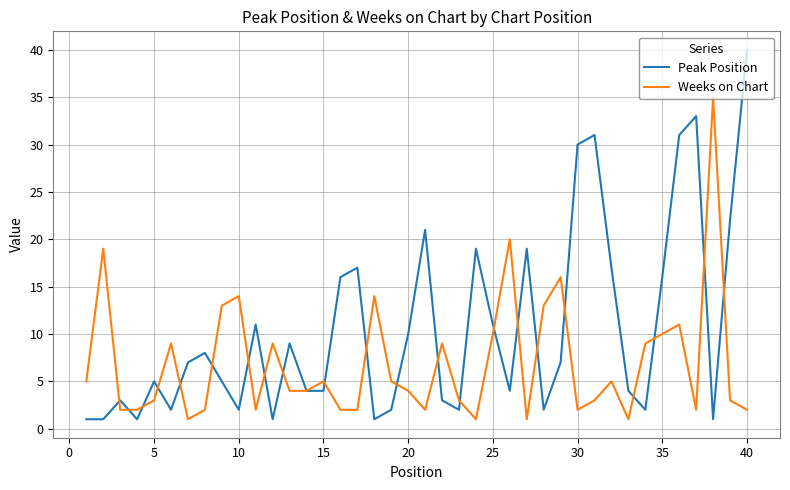

Which series has the largest total across all categories?

Peak Position